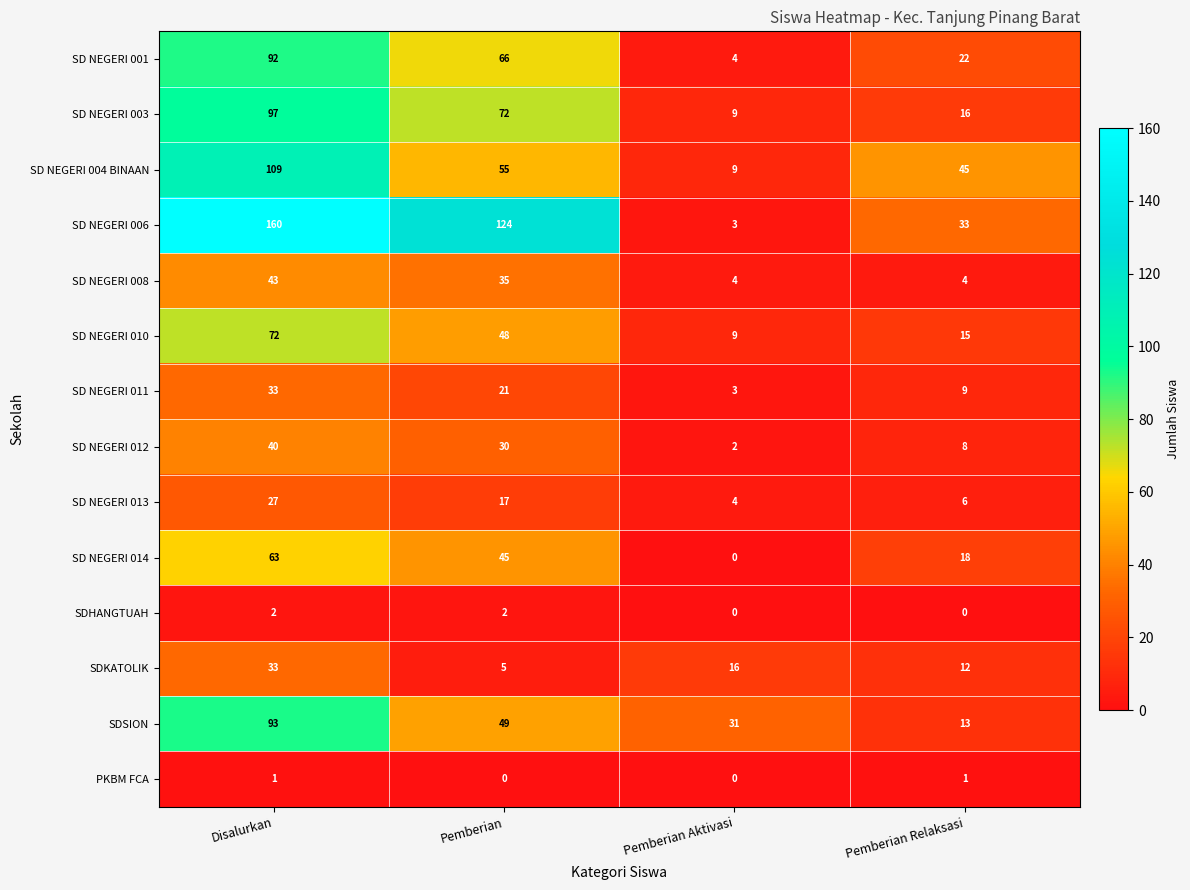

What is the average value of the SD NEGERI 010 series?

36